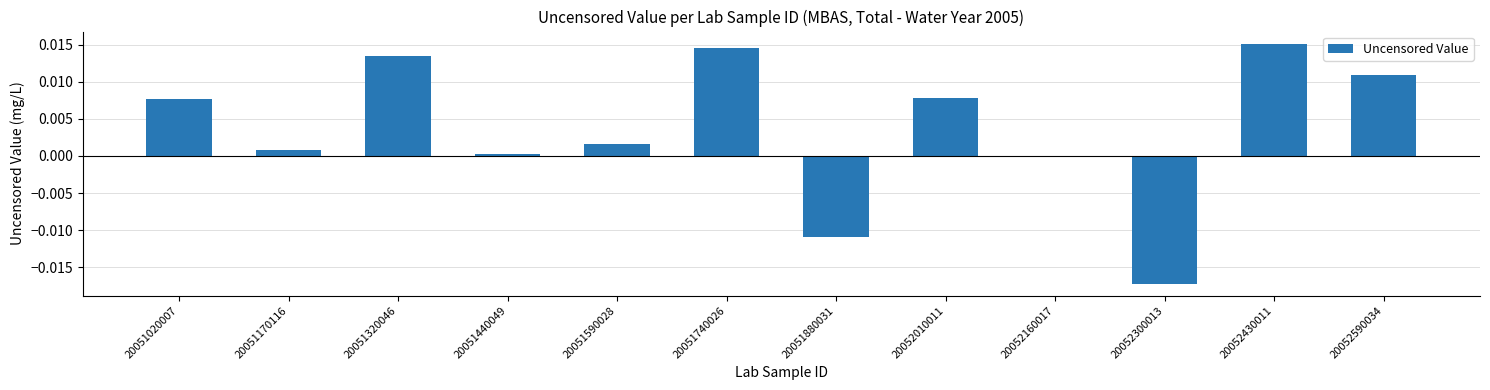

Between 20051320046 and 20051020007, which is larger?

20051320046